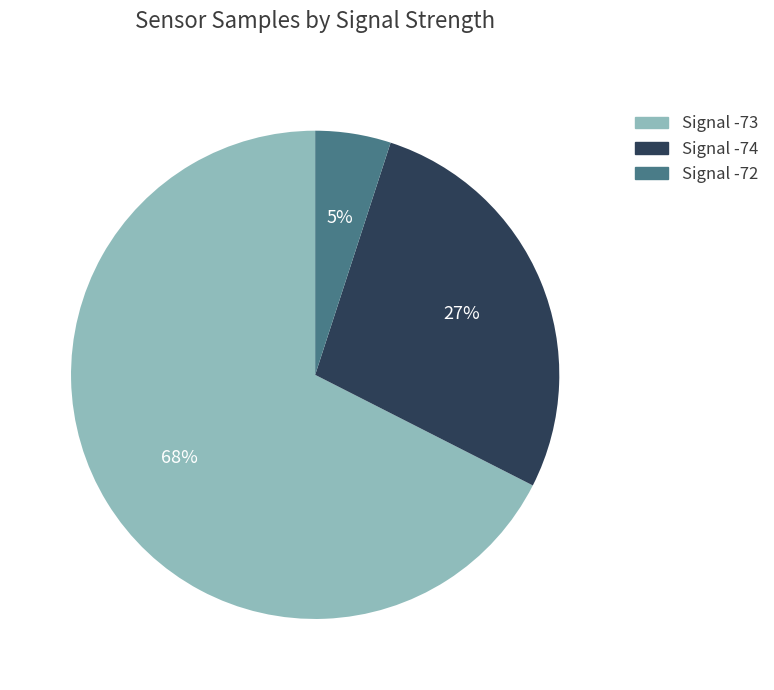

To the nearest percent, what is the average slice percentage?

33%